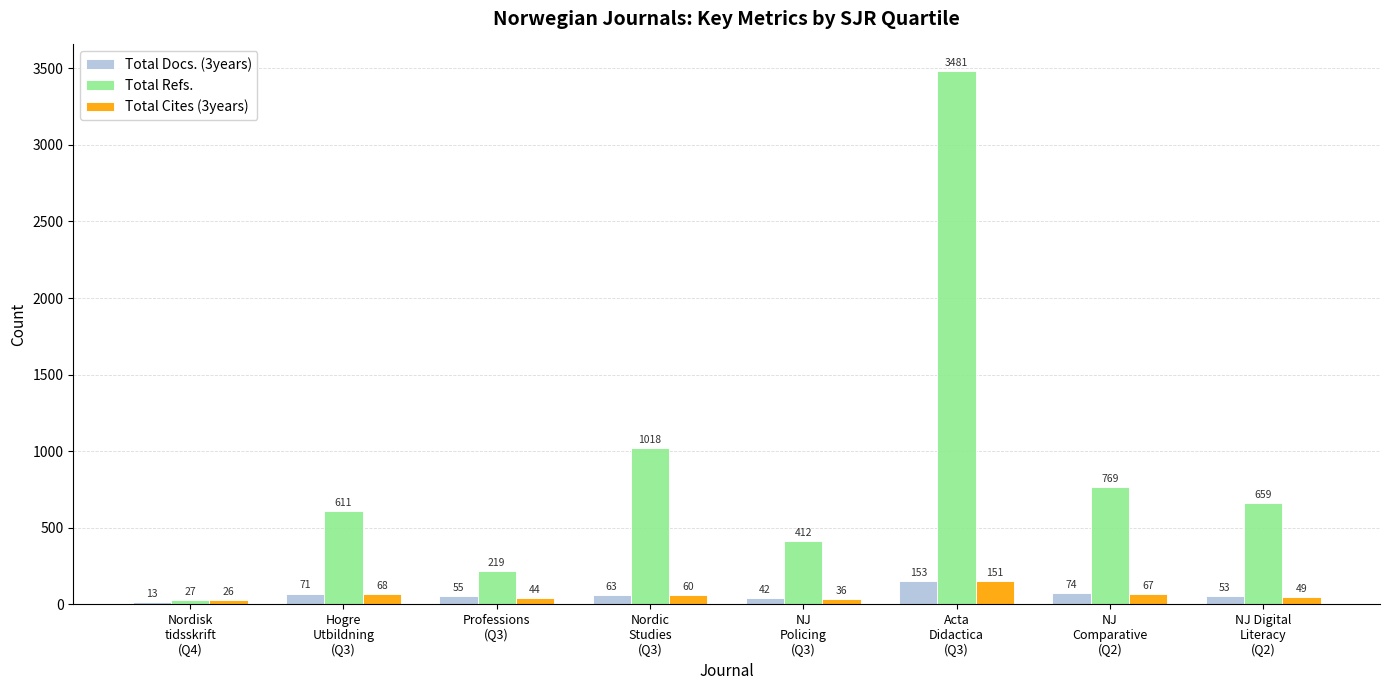

Reading left to right, extract all data points from this chart.

Total Docs. (3years): Nordisk
tidsskrift
(Q4)=13	Hogre
Utbildning
(Q3)=71	Professions
(Q3)=55	Nordic
Studies
(Q3)=63	NJ
Policing
(Q3)=42	Acta
Didactica
(Q3)=153	NJ
Comparative
(Q2)=74	NJ Digital
Literacy
(Q2)=53
Total Refs.: Nordisk
tidsskrift
(Q4)=27	Hogre
Utbildning
(Q3)=611	Professions
(Q3)=219	Nordic
Studies
(Q3)=1018	NJ
Policing
(Q3)=412	Acta
Didactica
(Q3)=3481	NJ
Comparative
(Q2)=769	NJ Digital
Literacy
(Q2)=659
Total Cites (3years): Nordisk
tidsskrift
(Q4)=26	Hogre
Utbildning
(Q3)=68	Professions
(Q3)=44	Nordic
Studies
(Q3)=60	NJ
Policing
(Q3)=36	Acta
Didactica
(Q3)=151	NJ
Comparative
(Q2)=67	NJ Digital
Literacy
(Q2)=49